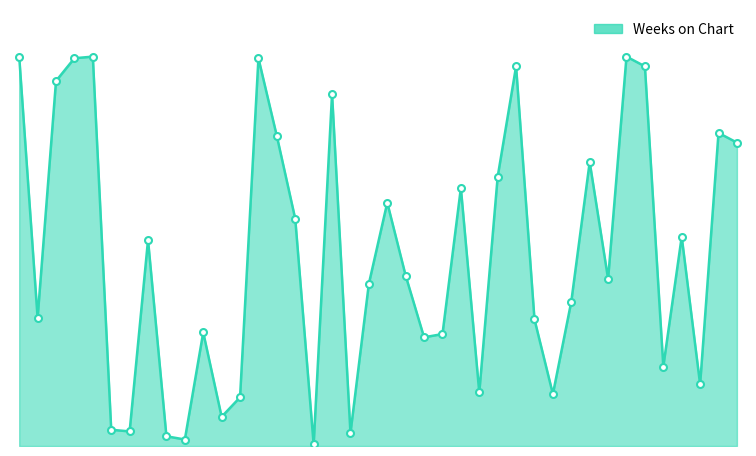

Rank the categories by value from highest to lowest.

1, 5, 34, 4, 14, 28, 35, 3, 18, 39, 15, 40, 32, 27, 25, 21, 16, 37, 8, 22, 33, 20, 31, 2, 29, 11, 24, 23, 36, 38, 26, 30, 13, 12, 6, 7, 19, 9, 10, 17